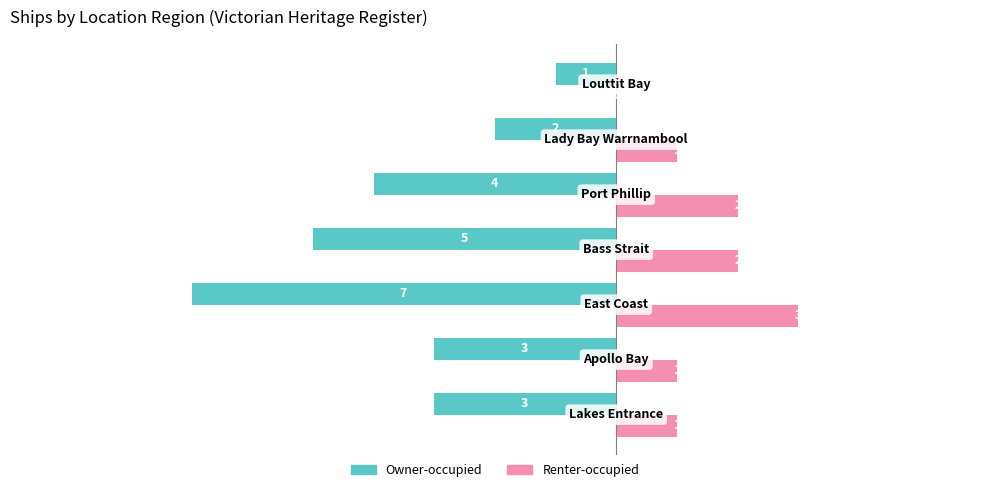

How many Renter-occupied values are between 1 and 2?

5